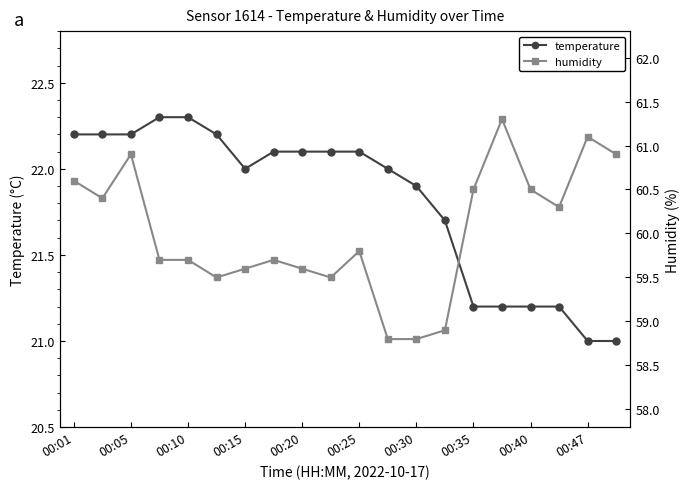

True or false: temperature has a value of 21.9 at 00:30.

True